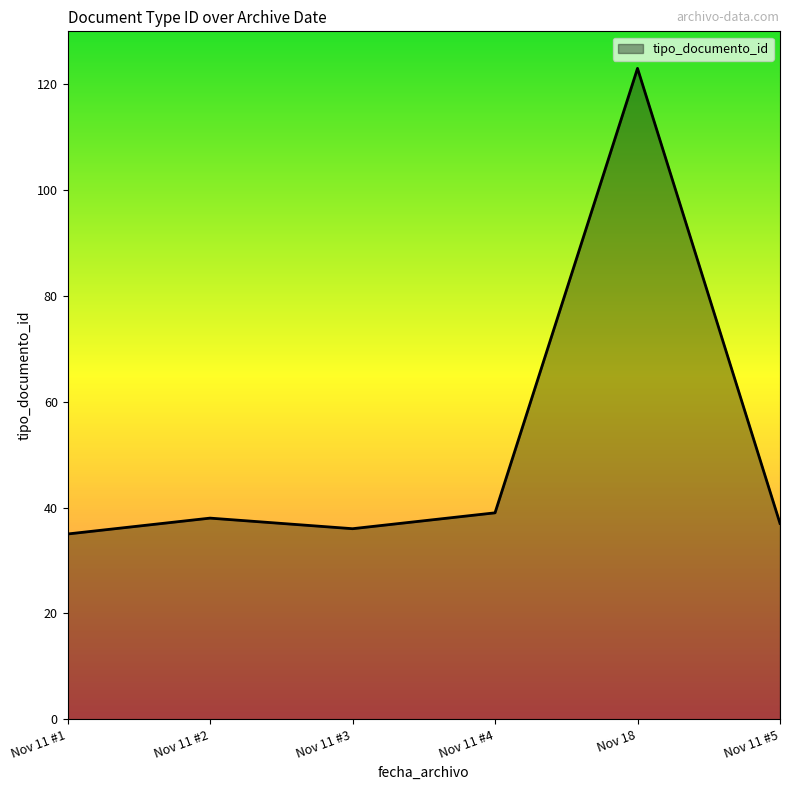

Which category has the highest value across all series?

Nov 18